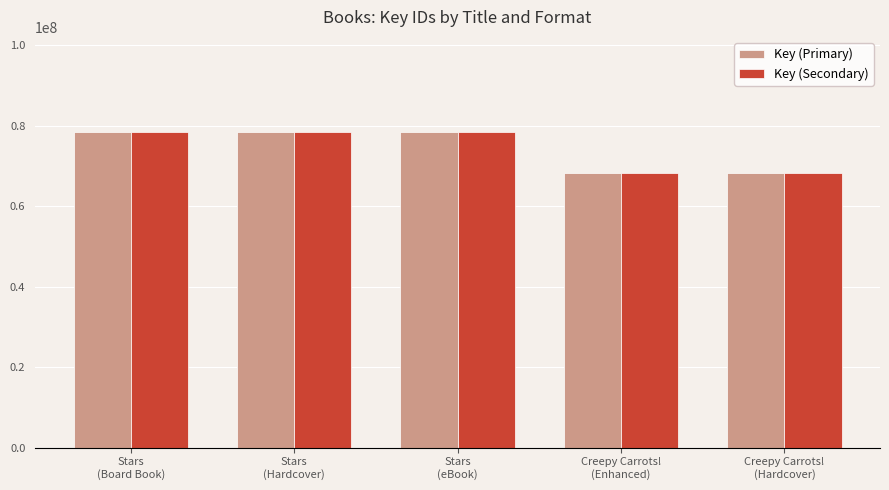

Reading left to right, transcribe all the data shown in this chart.

Key (Primary): Stars
(Board Book)=78523160	Stars
(Hardcover)=78523160	Stars
(eBook)=78523160	Creepy Carrots!
(Enhanced)=68271681	Creepy Carrots!
(Hardcover)=68271681
Key (Secondary): Stars
(Board Book)=78523160	Stars
(Hardcover)=78523160	Stars
(eBook)=78523160	Creepy Carrots!
(Enhanced)=68271681	Creepy Carrots!
(Hardcover)=68271681